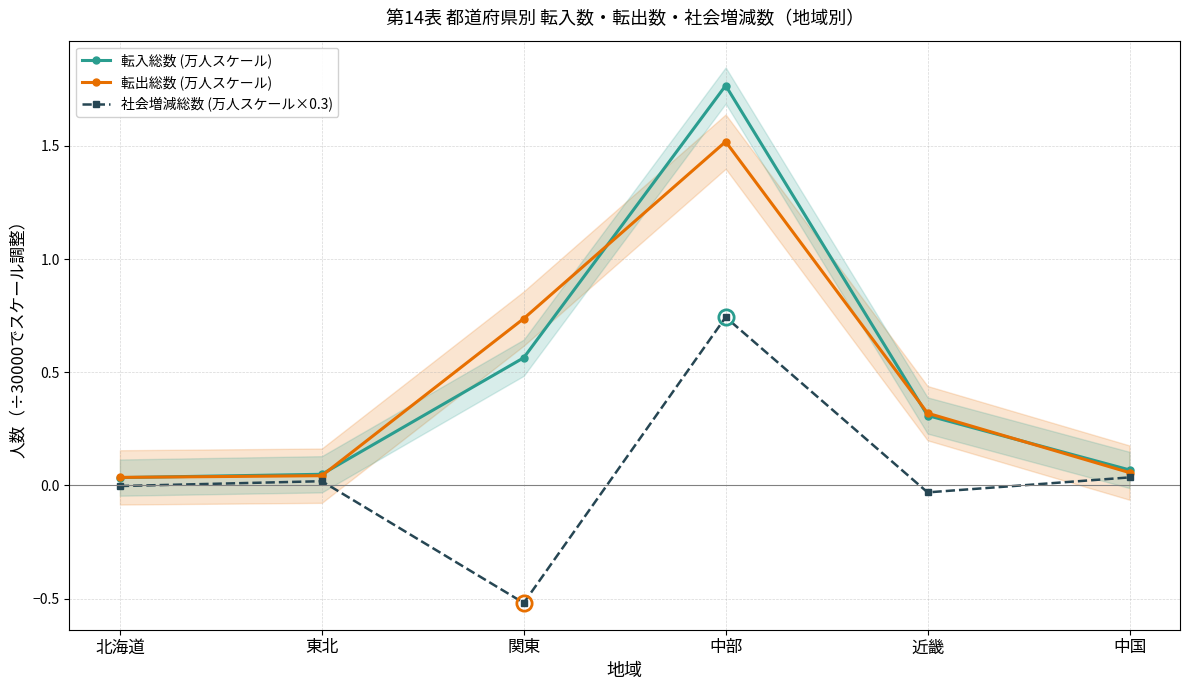

True or false: 社会増減総数 (万人スケール×0.3) has a value of 0.0 at 中国.

True